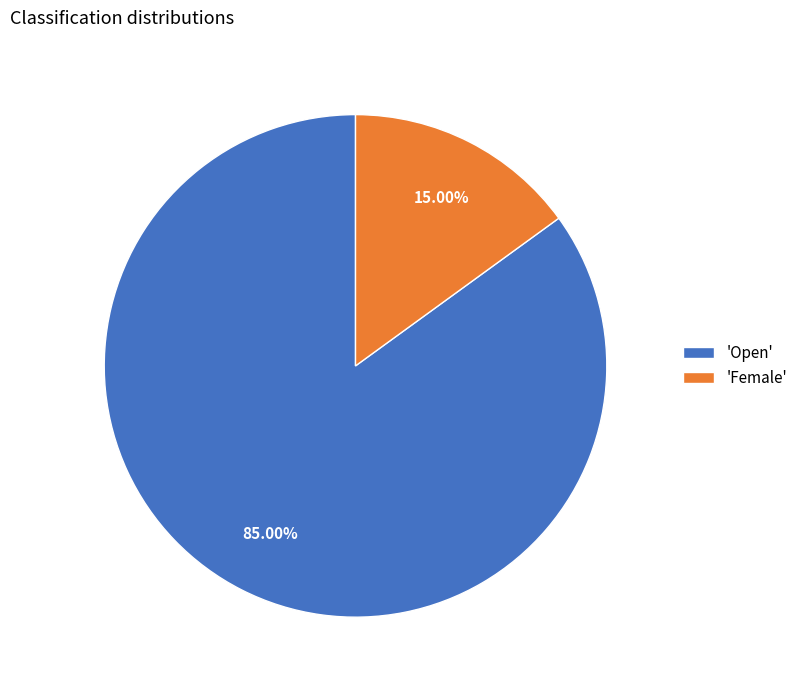

To the nearest percent, what is the average slice percentage?

50%